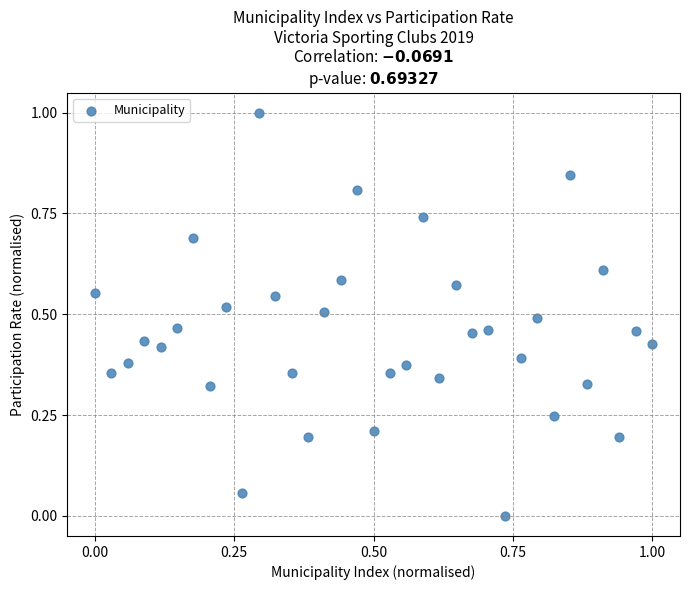

What is the range of Y values (max minus min)?

1.0